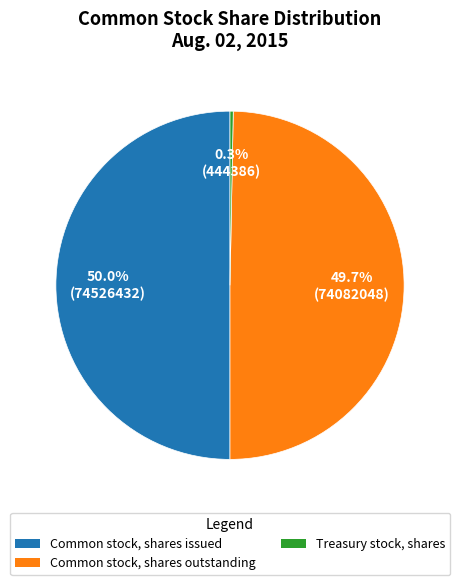

Rank the categories by value from lowest to highest.

Treasury stock, shares, Common stock, shares outstanding, Common stock, shares issued